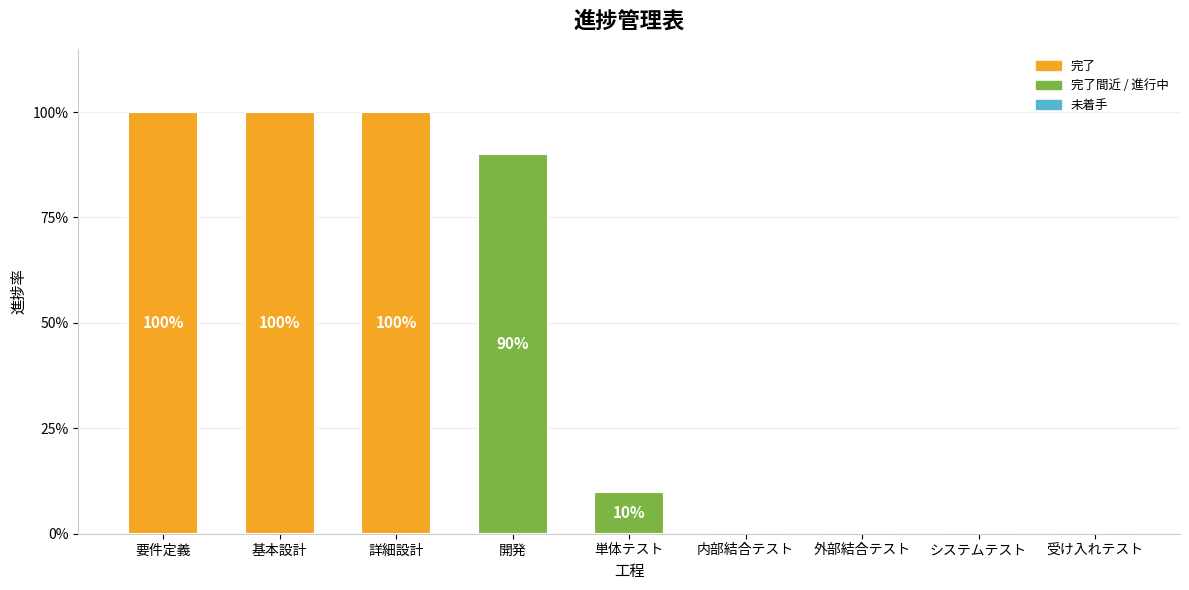

Is it true that the value at 詳細設計 is 1.3?

False